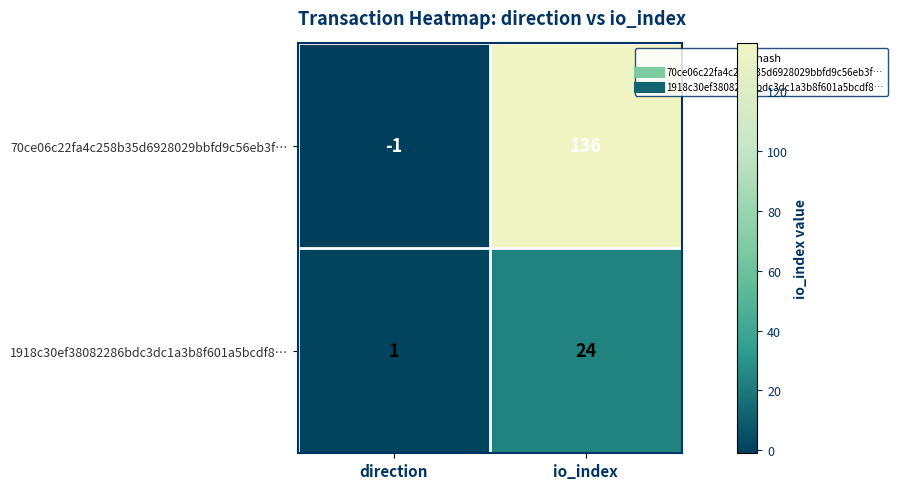

What is the sum of all 1918c30ef38082286bdc3dc1a3b8f601a5bcdf8… values?

25